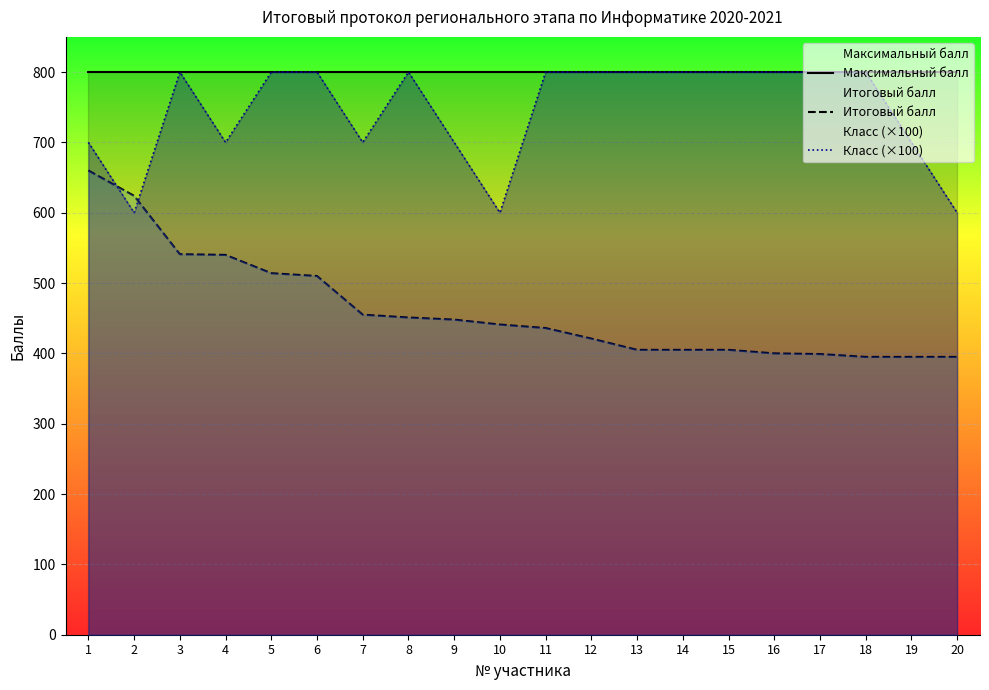

List the labels in order of Итоговый балл value, largest first.

1, 2, 3, 4, 5, 6, 7, 8, 9, 10, 11, 12, 13, 14, 15, 16, 17, 18, 19, 20